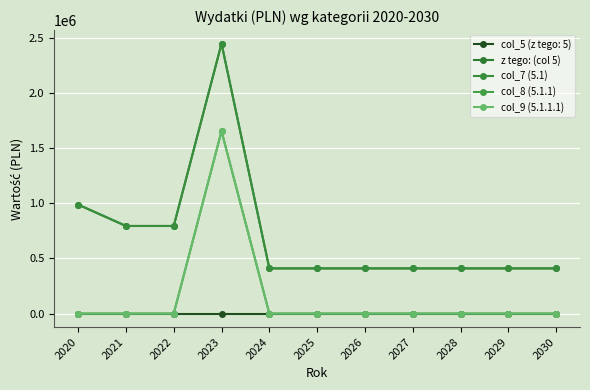

The col_8 (5.1.1) series shows 1655414.6 at 2023. True or false?

True